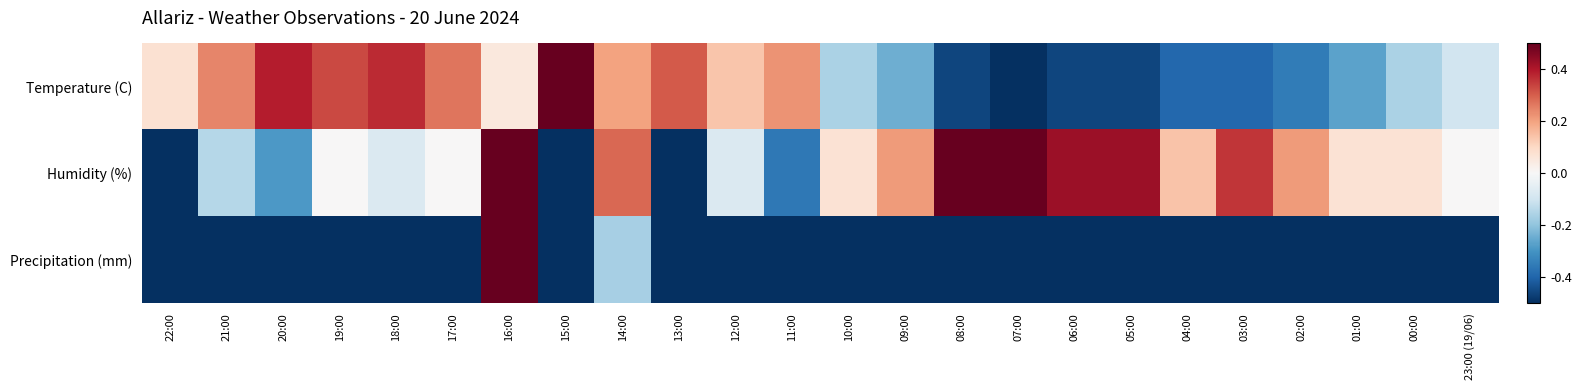

Which has a higher value, 19:00 or 14:00?

19:00